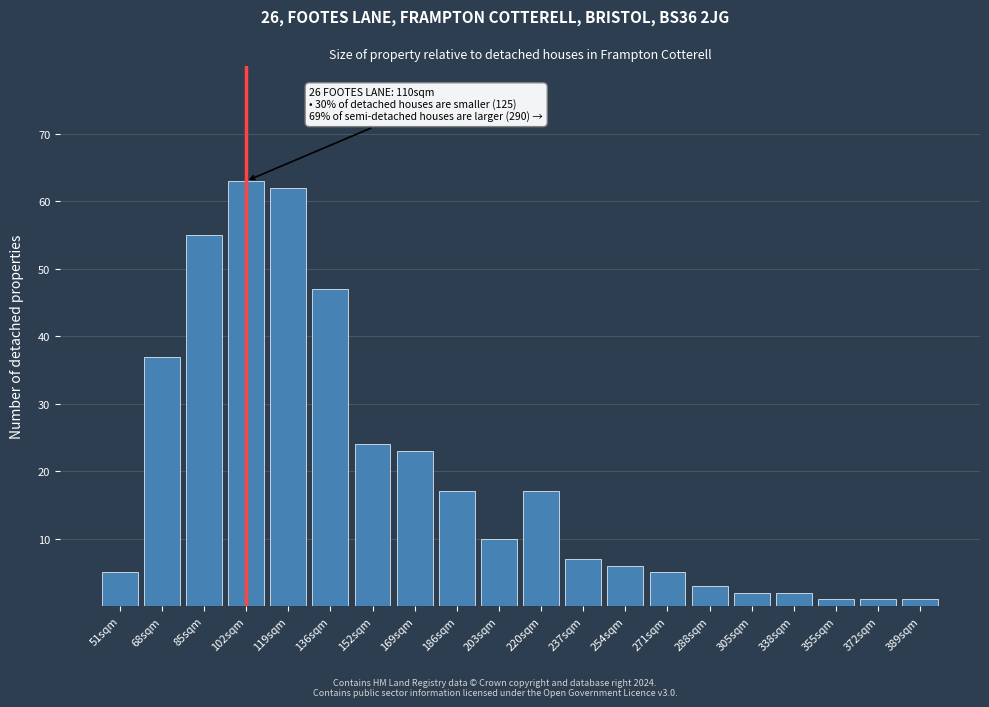

Reading left to right, transcribe all the data shown in this chart.

5	37	55	63	62	47	24	23	17	10	17	7	6	5	3	2	2	1	1	1